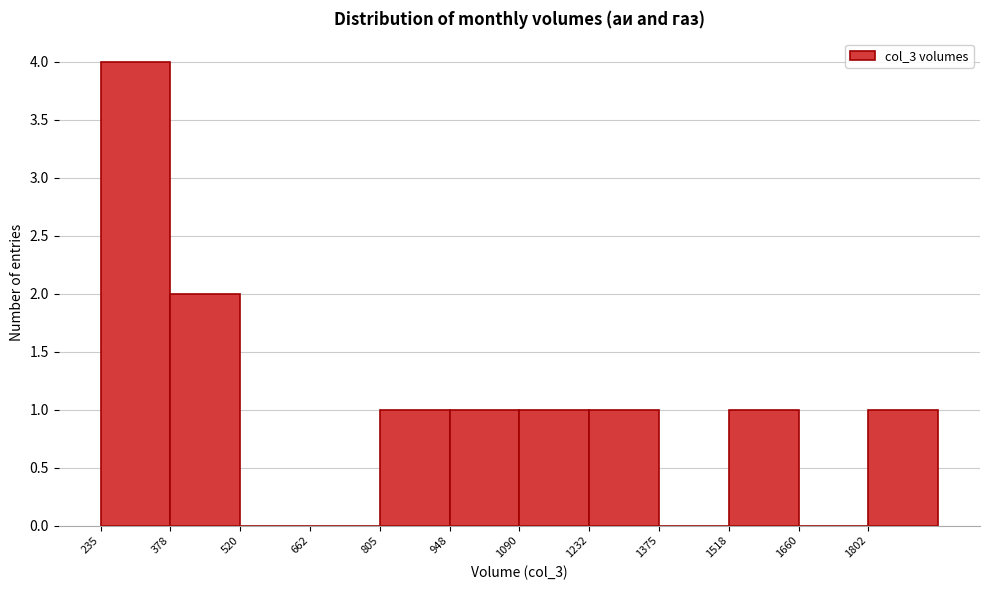

Reading left to right, transcribe this chart: for each bar, give the range it covers on the x-axis and its height. Neither the bar edges nor the heights are printed on the chart, so give them approximately, as read against the axes.

240 to 380: 4
380 to 520: 2
520 to 660: 0
660 to 800: 0
800 to 940: 1
940 to 1100: 1
1100 to 1240: 1
1240 to 1380: 1
1380 to 1520: 0
1520 to 1660: 1
1660 to 1800: 0
1800 to 1940: 1